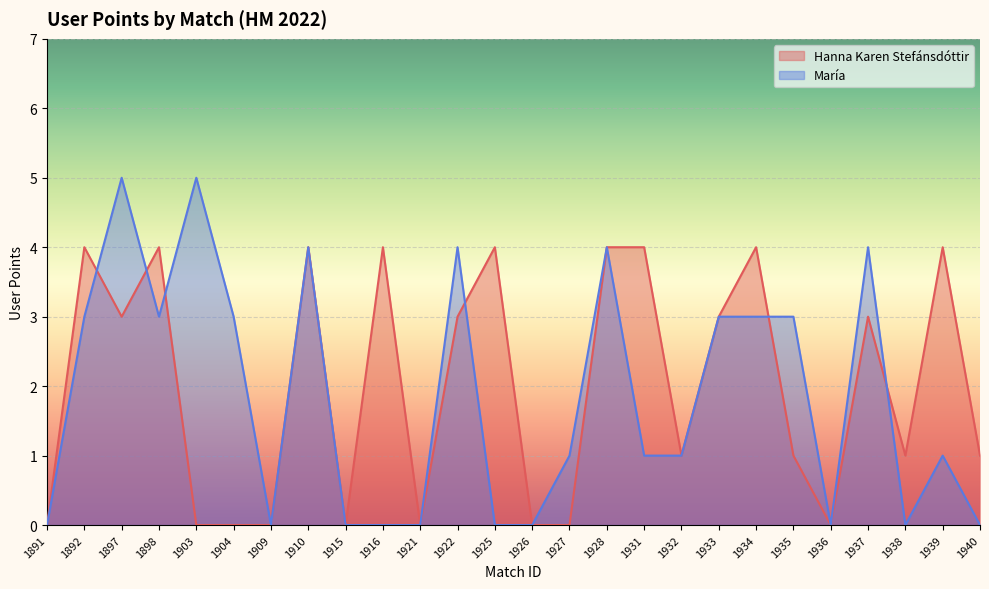

How many lines are shown in the chart?

2